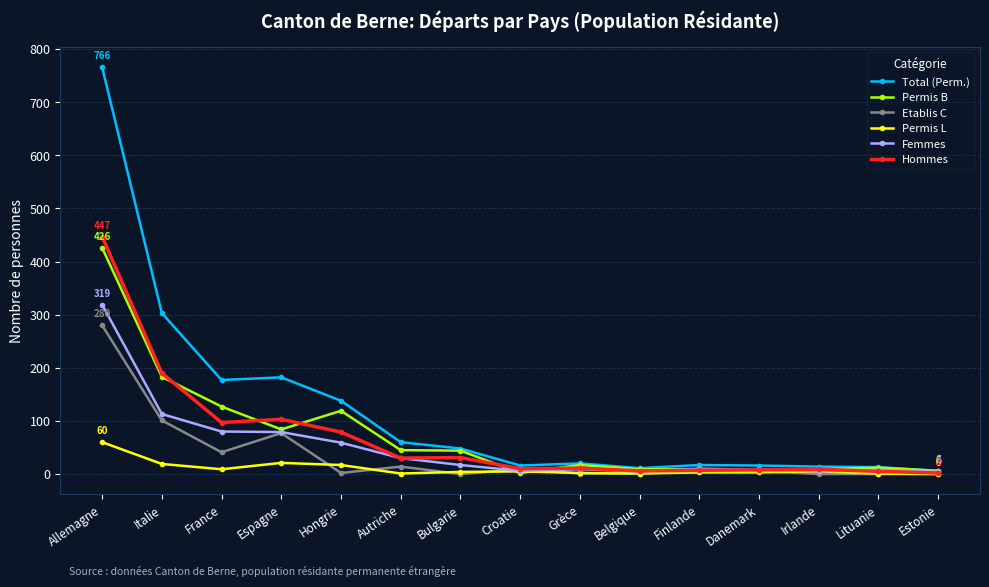

Is the value of Total (Perm.) at Bulgarie greater than the value of Permis L at France?

Yes